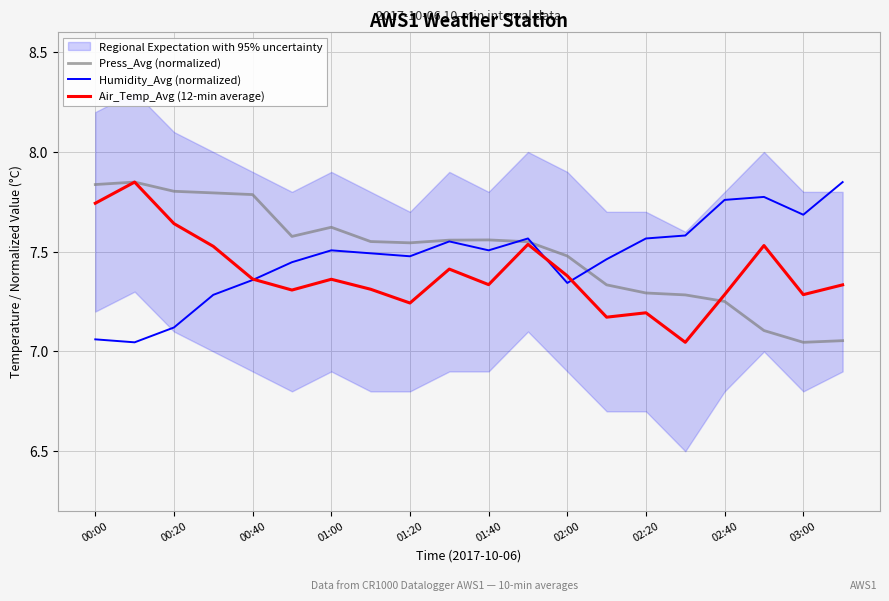

At how many categories does at least one series exceed 7?

20